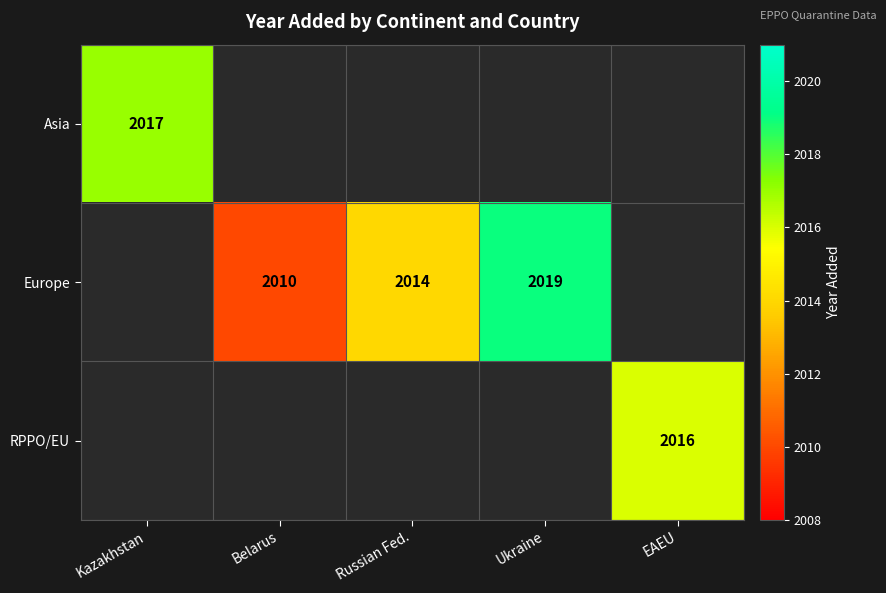

How many distinct data groups are displayed?

3